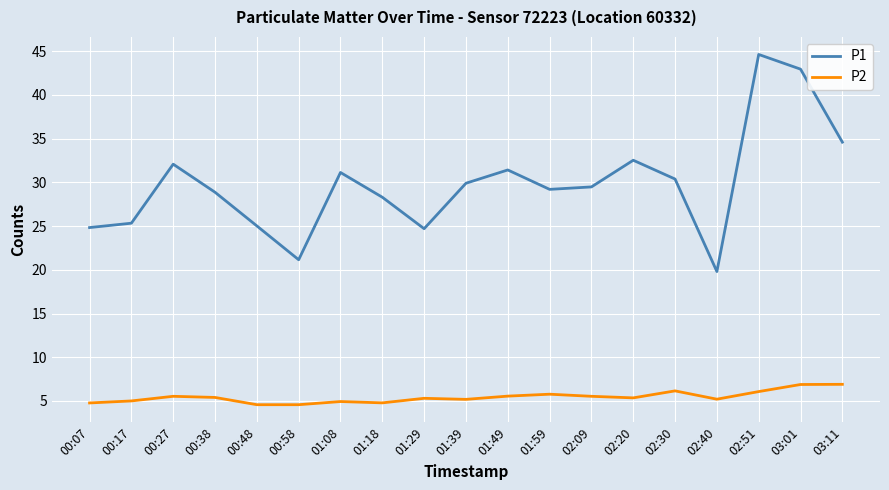

Where does the P1 series first go above 29?

00:27